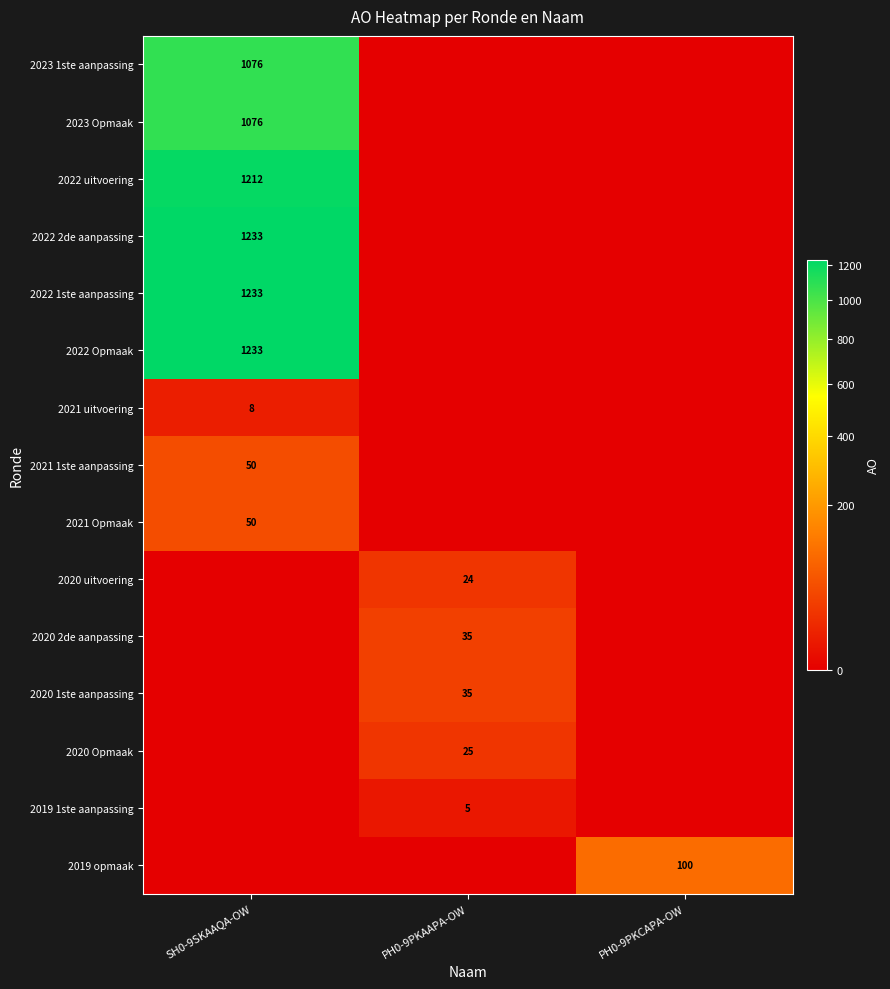

The value of 2021 1ste aanpassing at SH0-9SKAAQA-OW is 50. True or false?

True